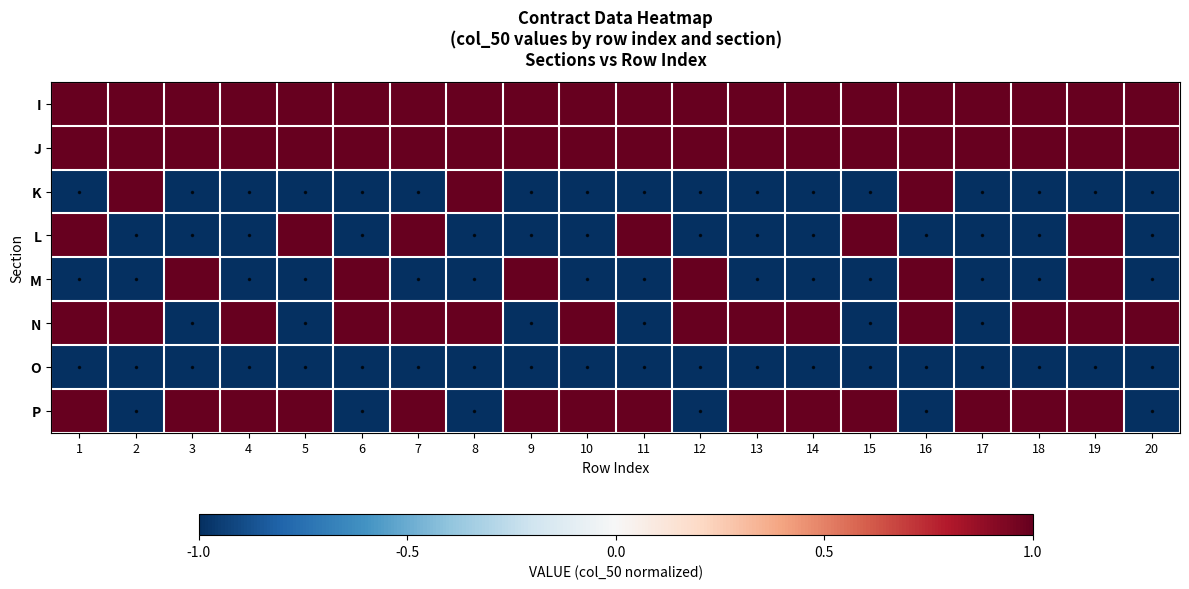

Reading left to right, extract all data points from this chart.

I: 1=1	2=1	3=1	4=1	5=1	6=1	7=1	8=1	9=1	10=1	11=1	12=1	13=1	14=1	15=1	16=1	17=1	18=1	19=1	20=1
J: 1=1	2=1	3=1	4=1	5=1	6=1	7=1	8=1	9=1	10=1	11=1	12=1	13=1	14=1	15=1	16=1	17=1	18=1	19=1	20=1
K: 1=-1	2=1	3=-1	4=-1	5=-1	6=-1	7=-1	8=1	9=-1	10=-1	11=-1	12=-1	13=-1	14=-1	15=-1	16=1	17=-1	18=-1	19=-1	20=-1
L: 1=1	2=-1	3=-1	4=-1	5=1	6=-1	7=1	8=-1	9=-1	10=-1	11=1	12=-1	13=-1	14=-1	15=1	16=-1	17=-1	18=-1	19=1	20=-1
M: 1=-1	2=-1	3=1	4=-1	5=-1	6=1	7=-1	8=-1	9=1	10=-1	11=-1	12=1	13=-1	14=-1	15=-1	16=1	17=-1	18=-1	19=1	20=-1
N: 1=1	2=1	3=-1	4=1	5=-1	6=1	7=1	8=1	9=-1	10=1	11=-1	12=1	13=1	14=1	15=-1	16=1	17=-1	18=1	19=1	20=1
O: 1=-1	2=-1	3=-1	4=-1	5=-1	6=-1	7=-1	8=-1	9=-1	10=-1	11=-1	12=-1	13=-1	14=-1	15=-1	16=-1	17=-1	18=-1	19=-1	20=-1
P: 1=1	2=-1	3=1	4=1	5=1	6=-1	7=1	8=-1	9=1	10=1	11=1	12=-1	13=1	14=1	15=1	16=-1	17=1	18=1	19=1	20=-1